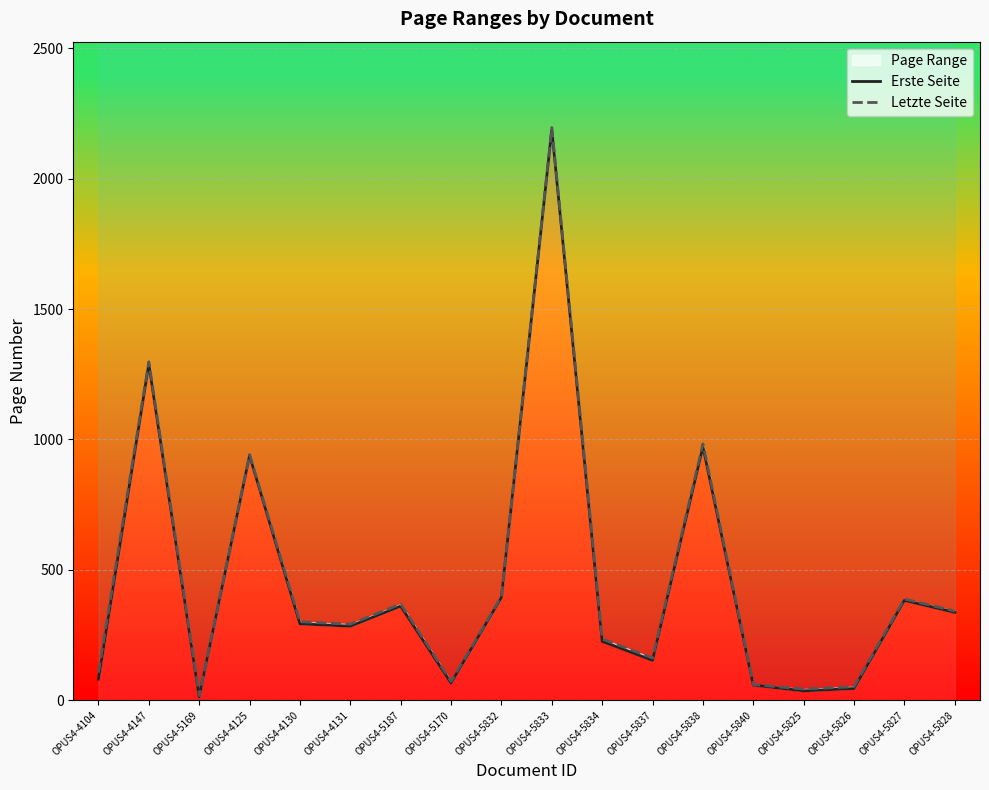

Where is Letzte Seite nearest to the value 1107?

OPUS4-5838